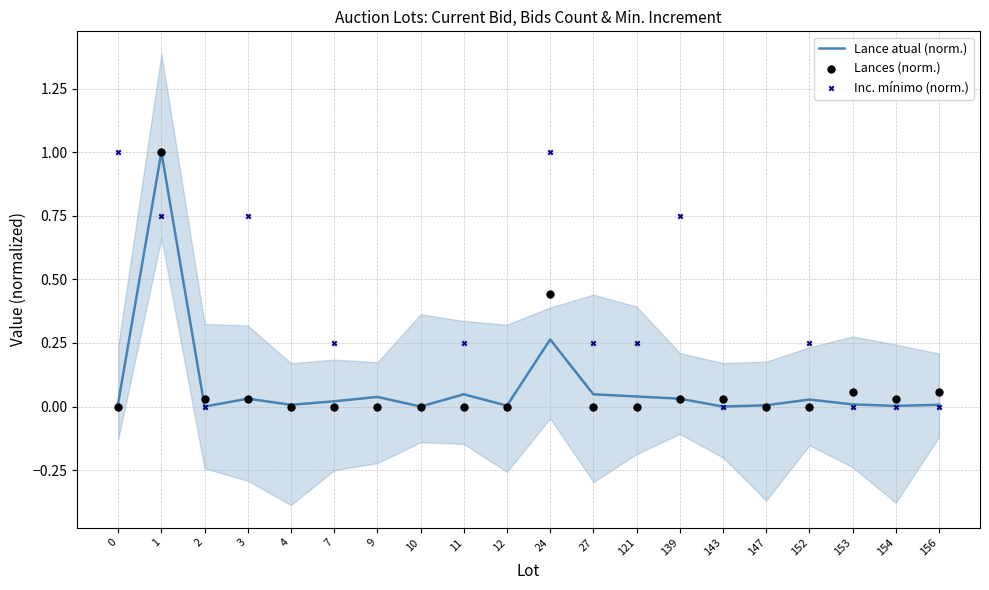

What are all the series names shown in the legend?

Lance atual (norm.), Lances (norm.), Inc. mínimo (norm.)